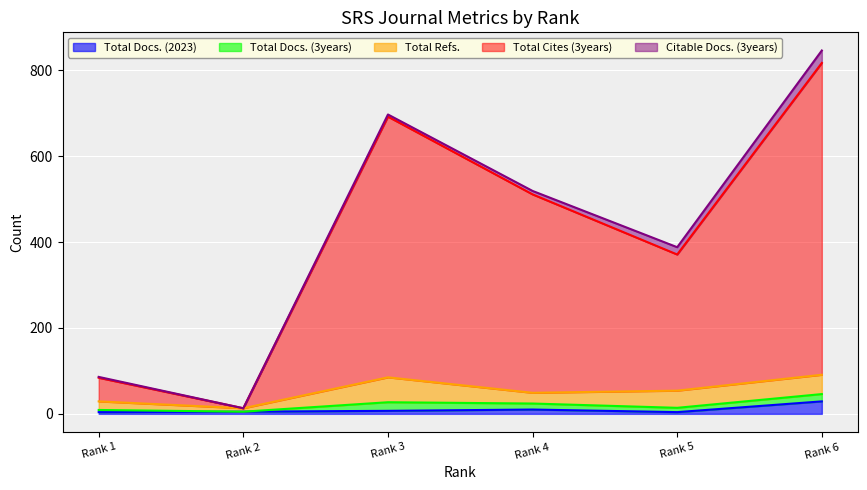

What is the difference between the highest and lowest values at 3?

602